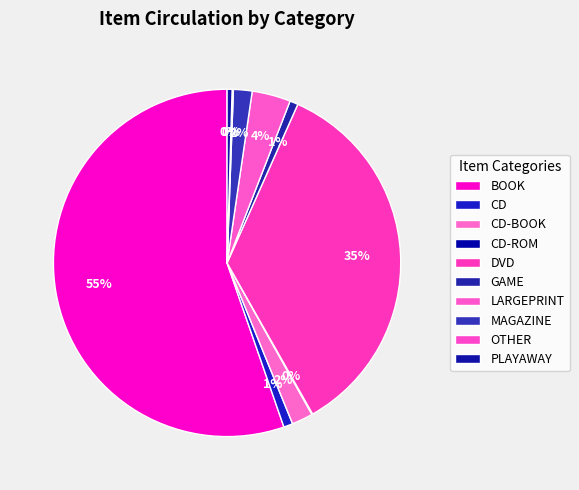

How many segments does this pie chart have?

10